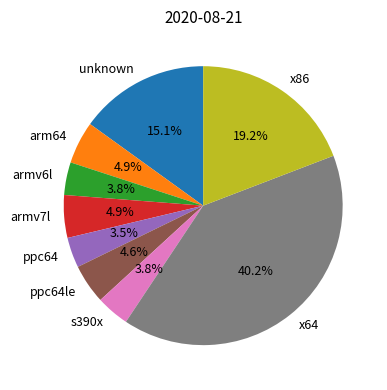

Between x64 and armv7l, which is larger?

x64